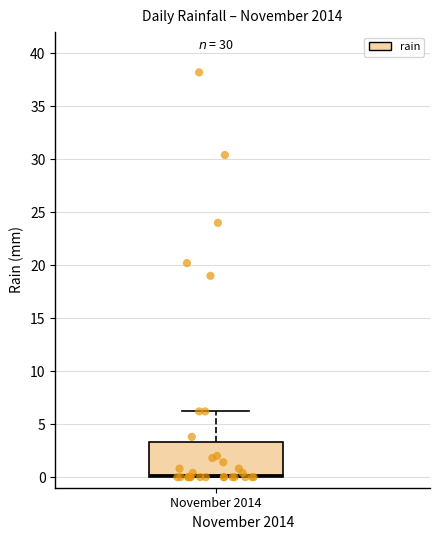

Where is the upper edge of the box for November 2014 on the y-axis? The values are not printed on the chart, so give them approximately, as read against the axis.

3.5